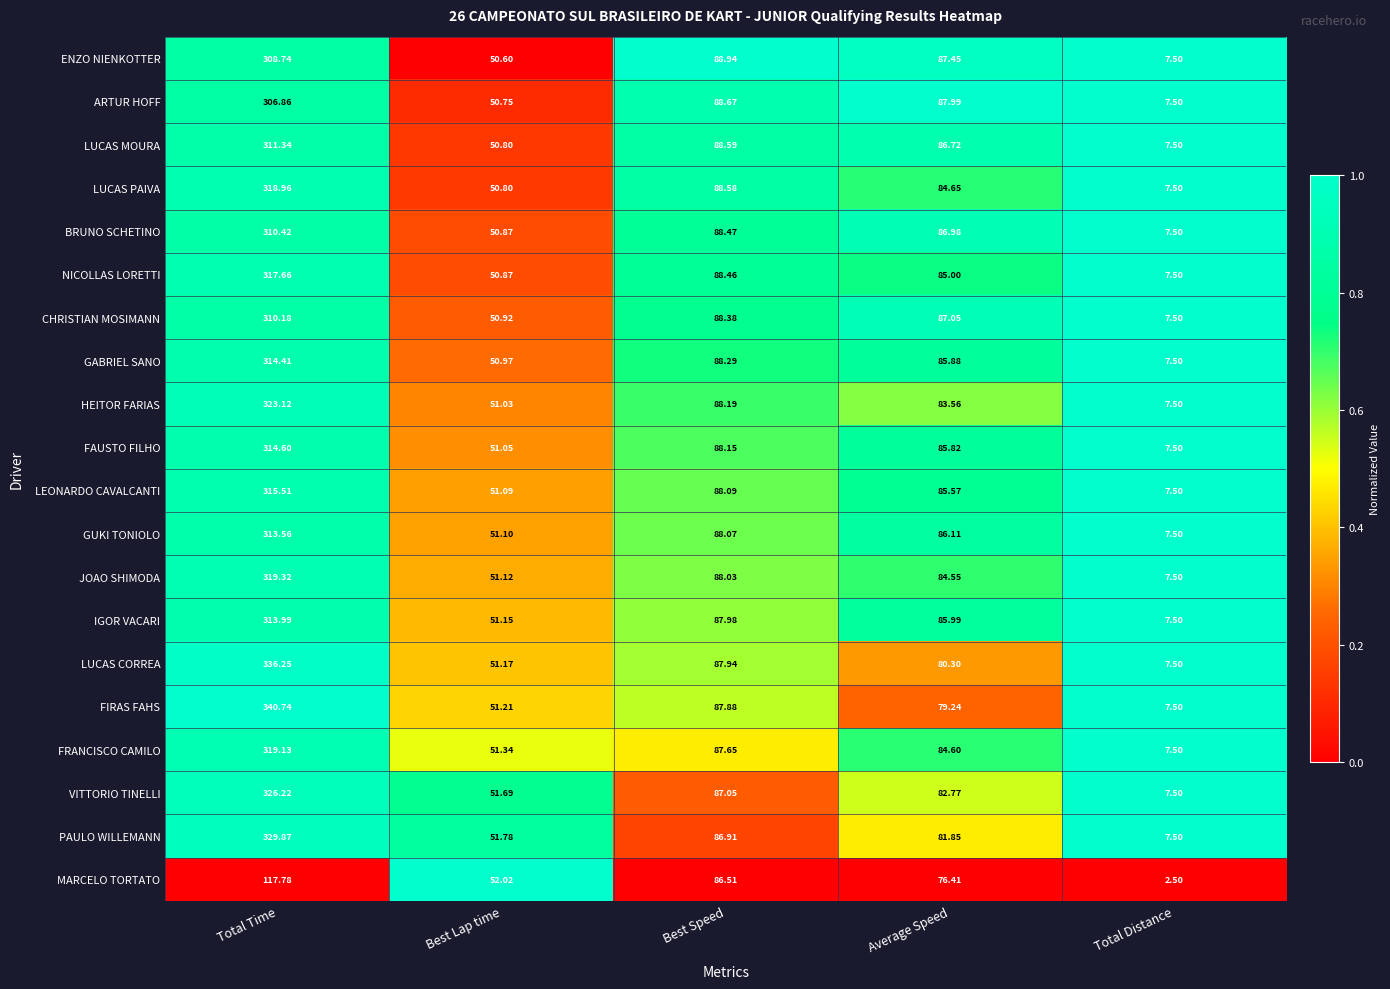

Between Best Speed and Average Speed, which series saw the biggest shift?

MARCELO TORTATO